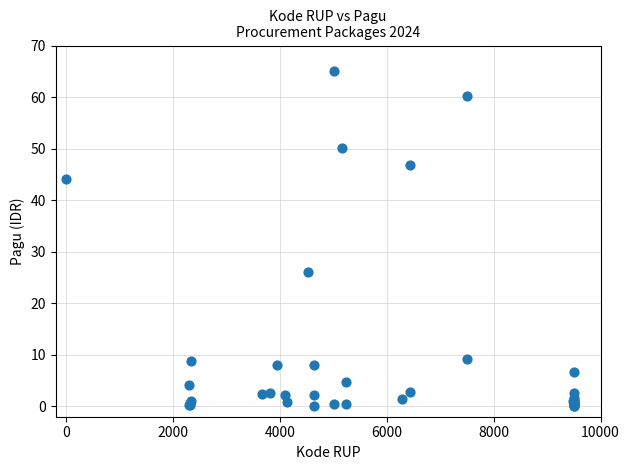

What Y value in the scatter plot is closest to 32?

26.1